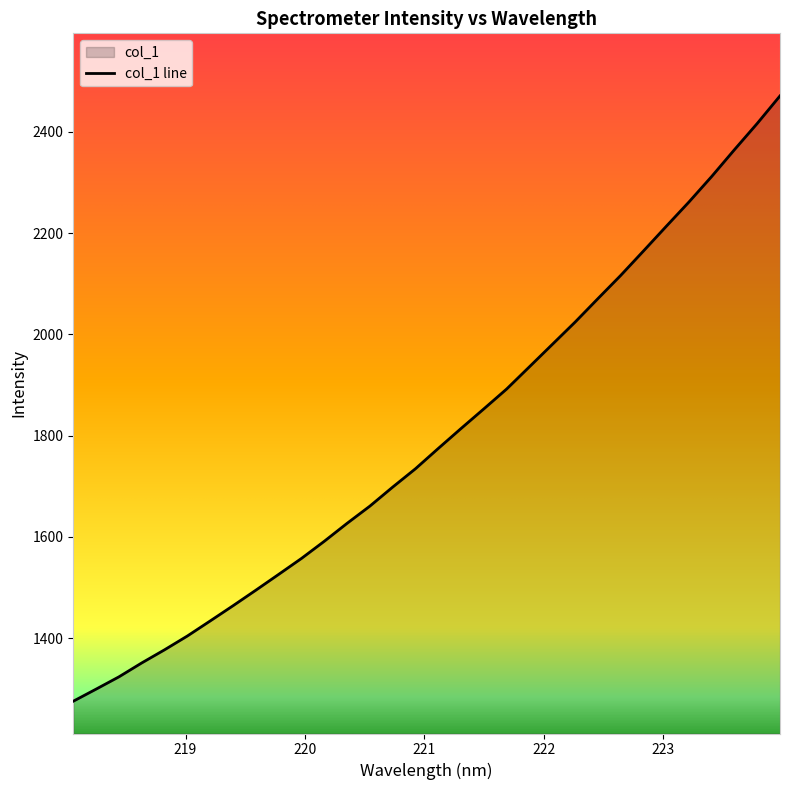

What value does the data have at 218.8244?

1376.9